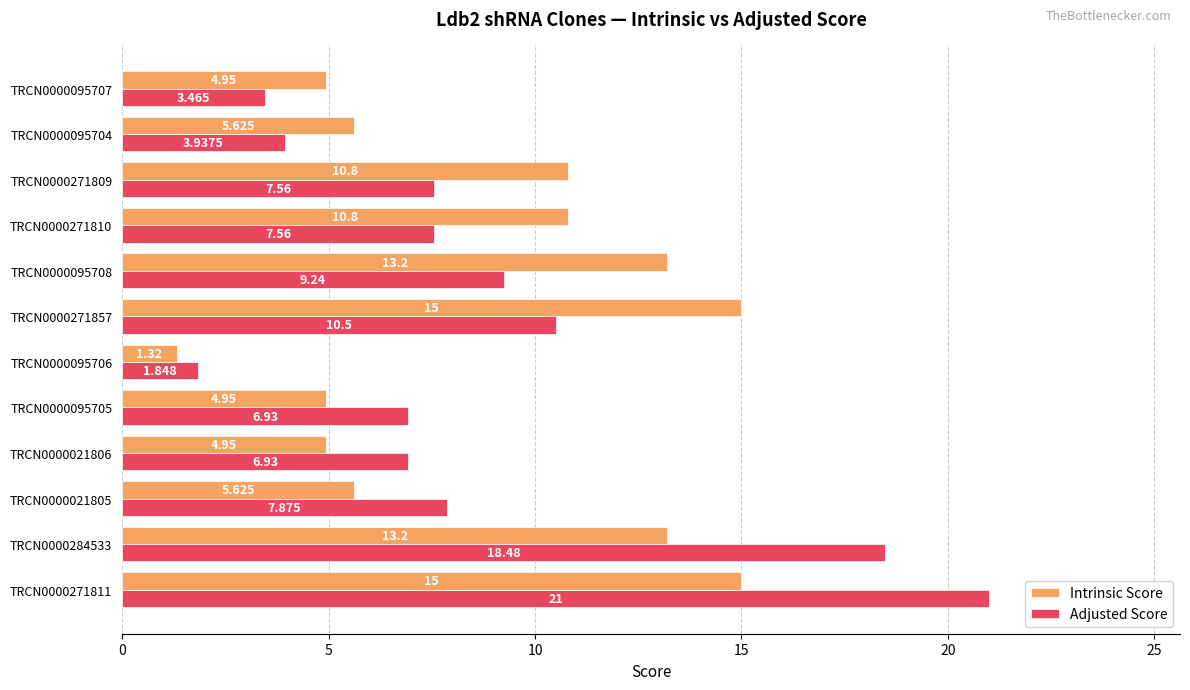

Rank the series by their average value, from lowest to highest.

Adjusted Score, Intrinsic Score